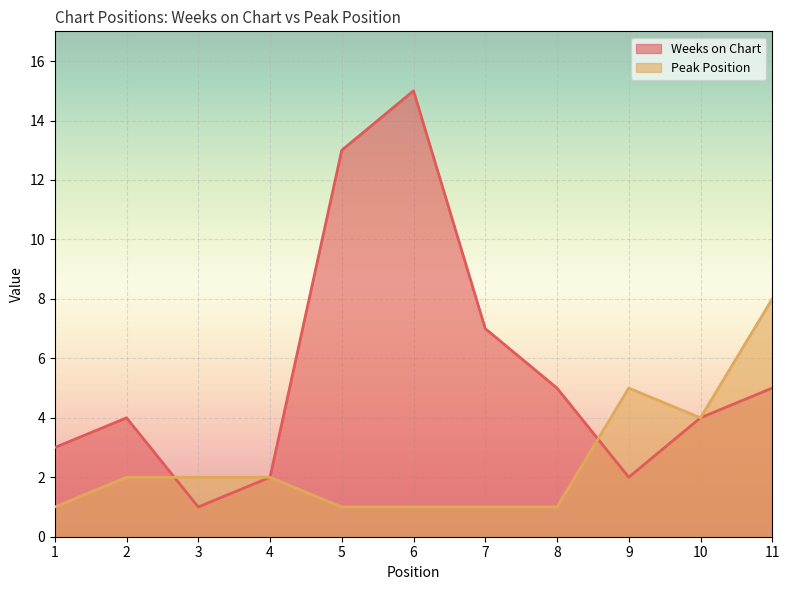

What is the average value of the Peak Position series?

3